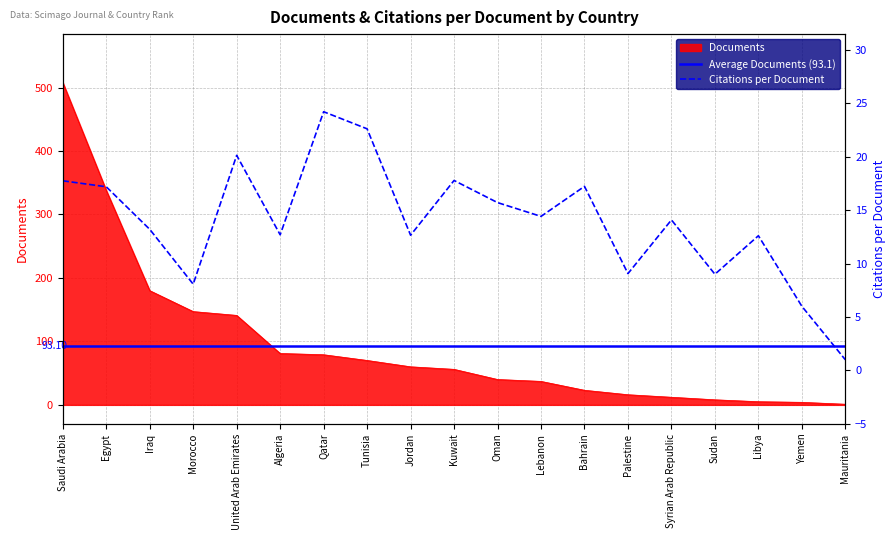

What is the label of the 5th point from the left?

United Arab Emirates